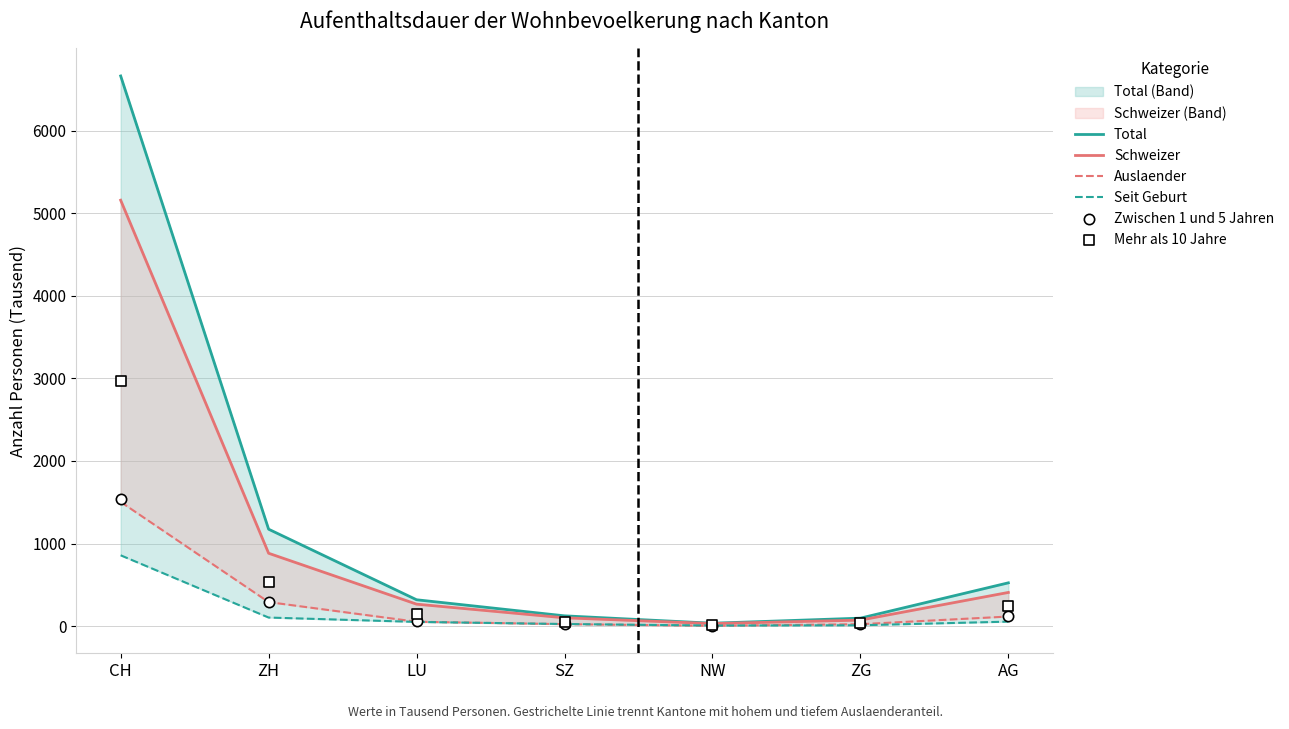

Which series has the widest spread of Y values?

Total